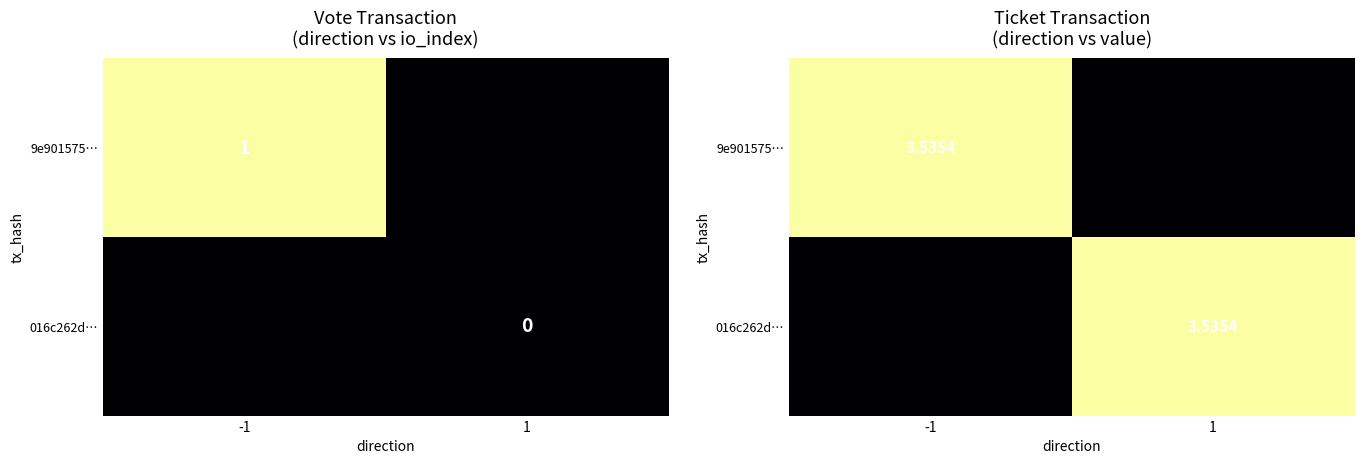

At which category does the chart reach its peak across all series?

-1